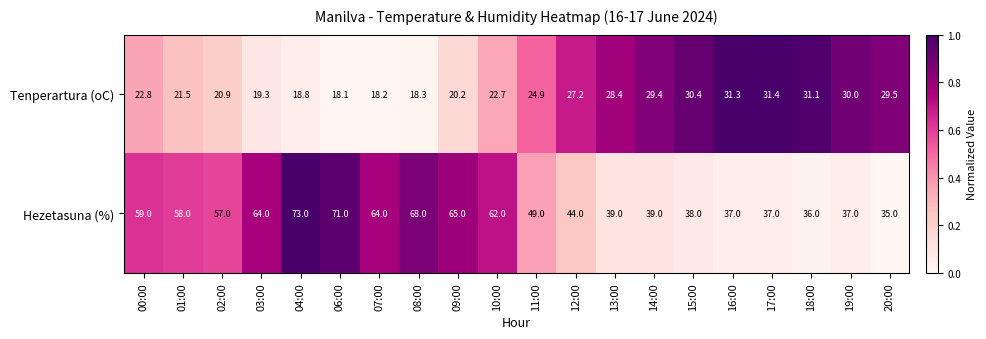

What is the sum of the Tenperartura (oC) values at 07:00 and 06:00?

36.3